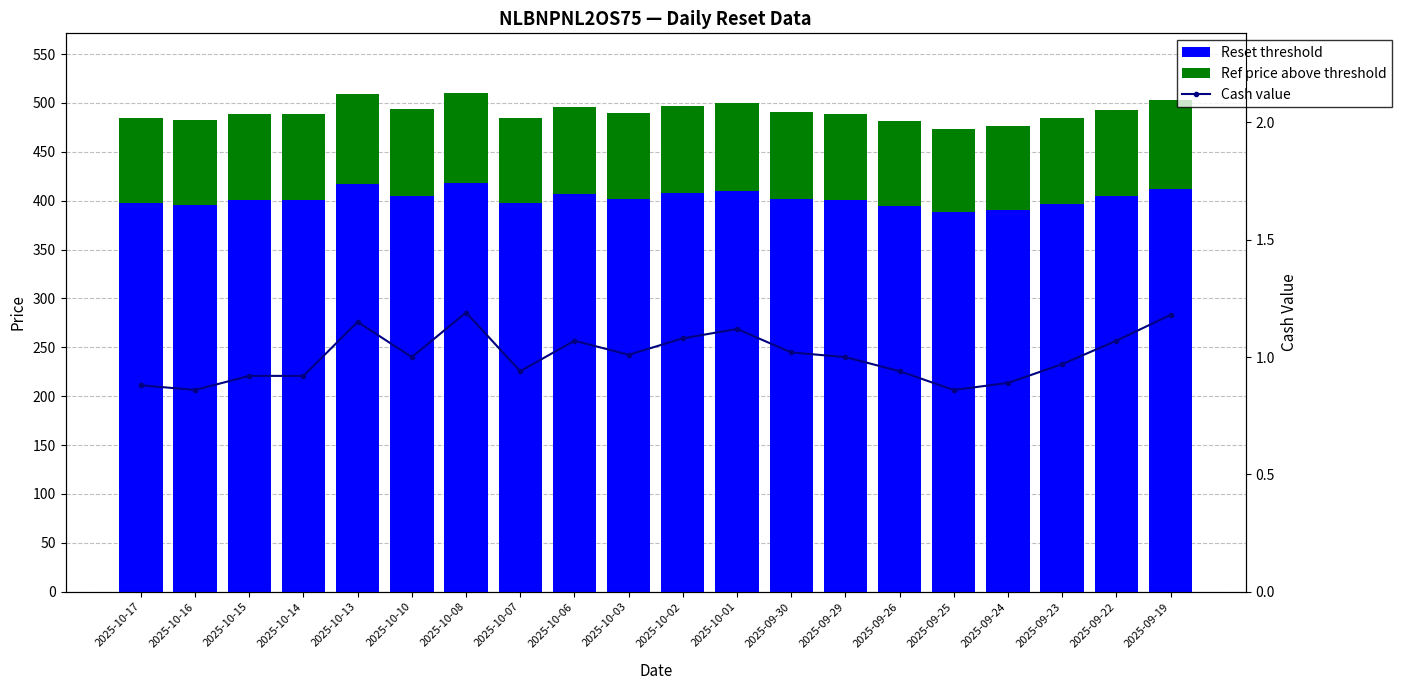

What is the sum of all Ref price above threshold values?

1766.5